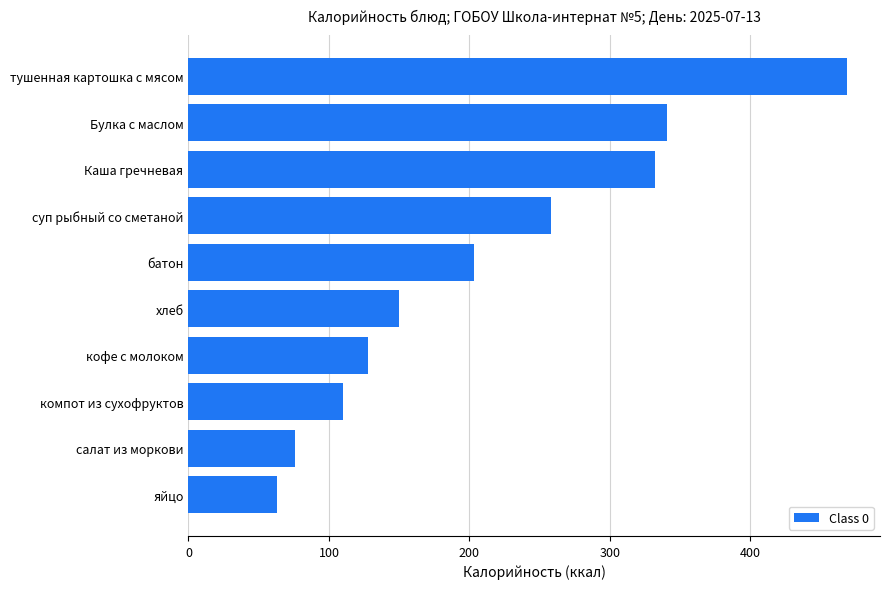

What is the smallest value displayed?

62.8